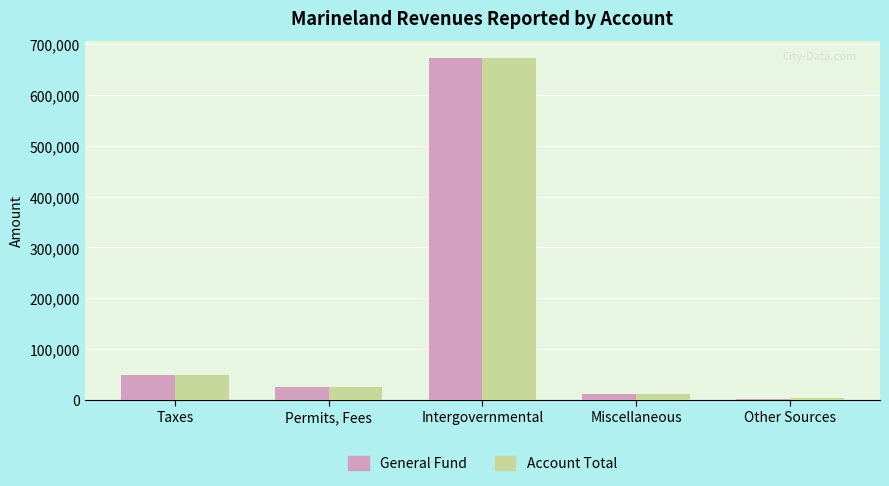

True or false: General Fund has a value of 26339 at Permits, Fees.

True